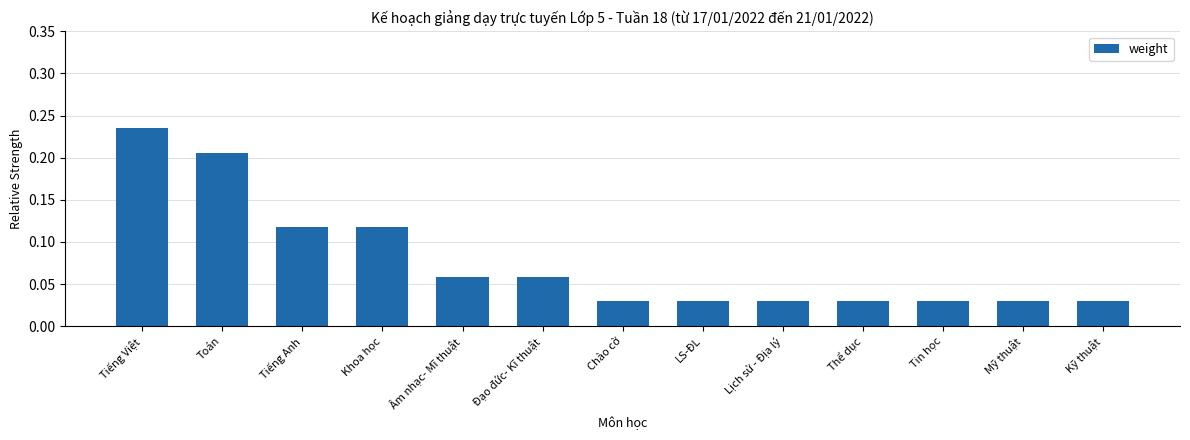

Count the values in the range 0 to 1.

13